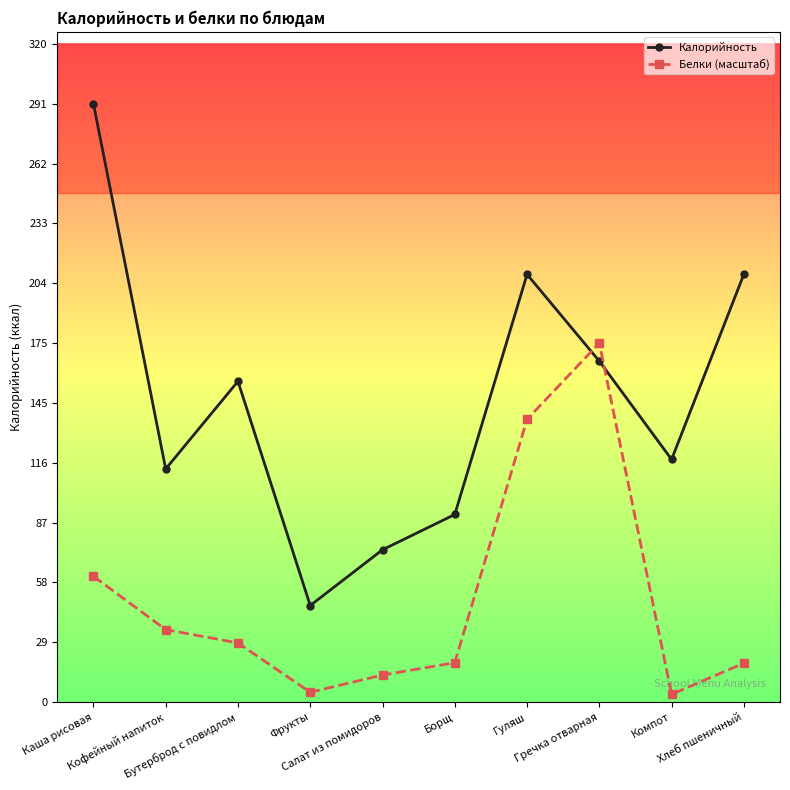

Which series has the widest spread of values?

Калорийность